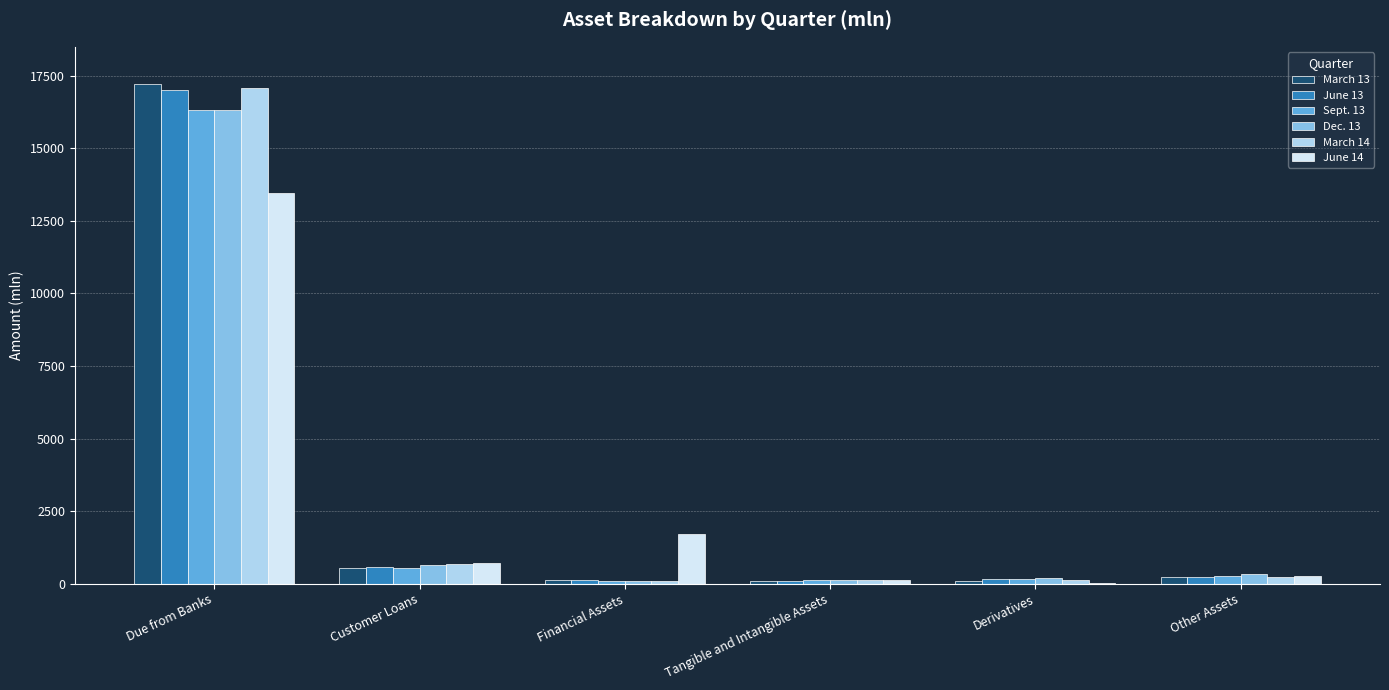

Between Financial Assets and Tangible and Intangible Assets, which series saw the biggest shift?

June 14